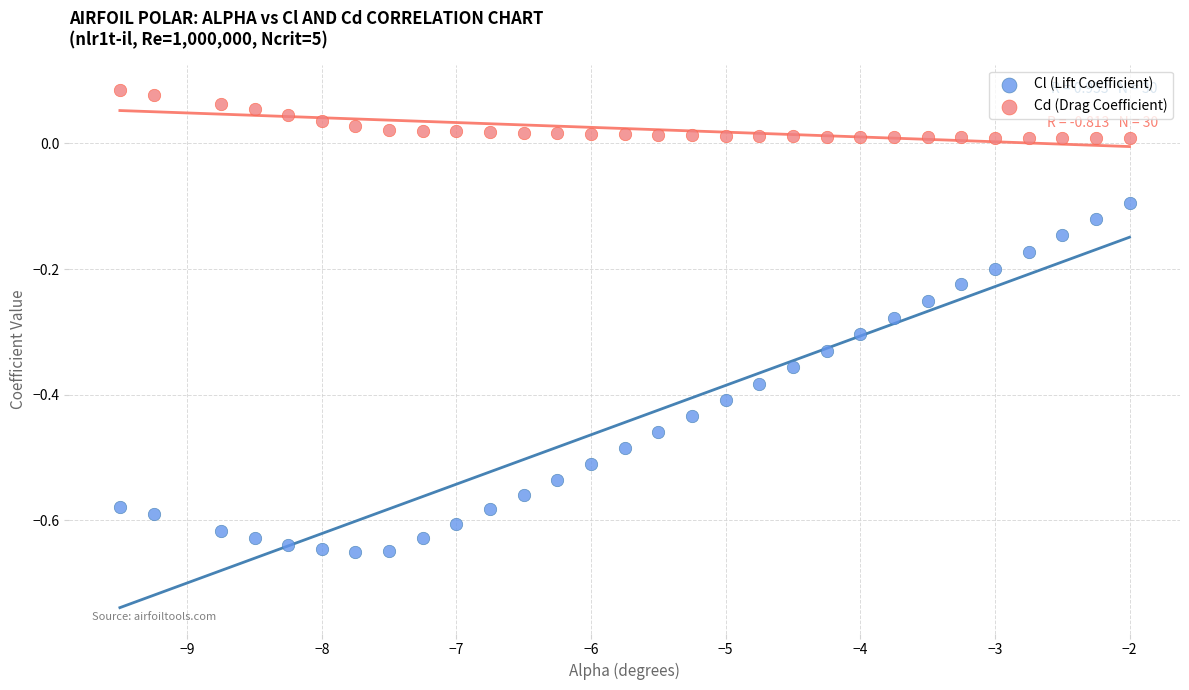

Which series reaches the minimum Y coordinate?

Cl (Lift Coefficient)